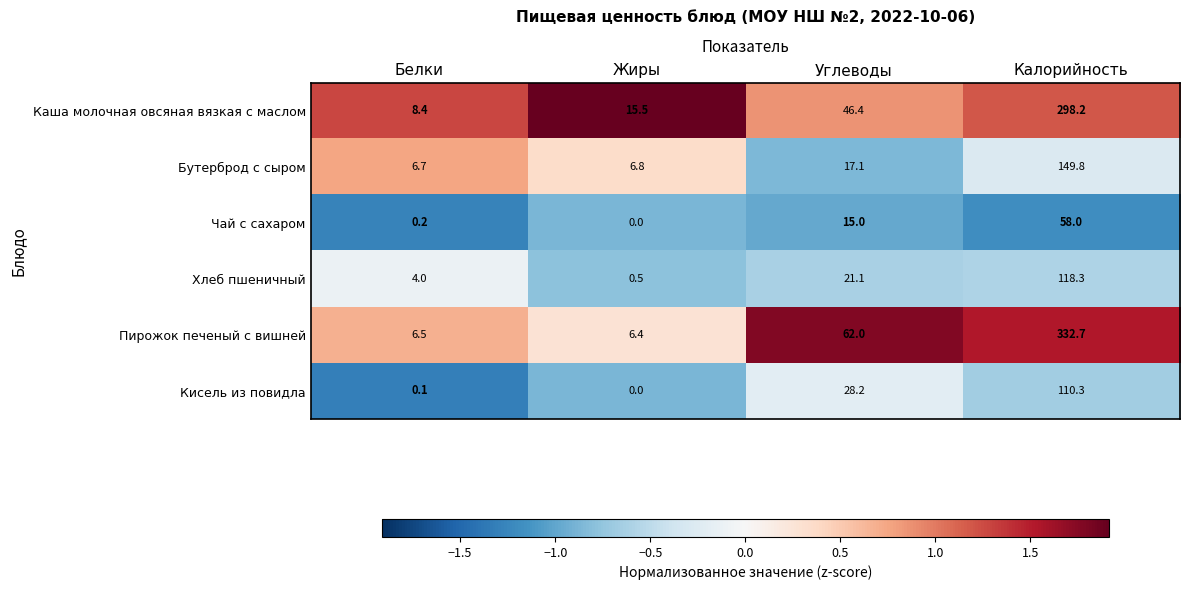

What is the difference between the second highest and second lowest values in the Хлеб пшеничный series?

17.1